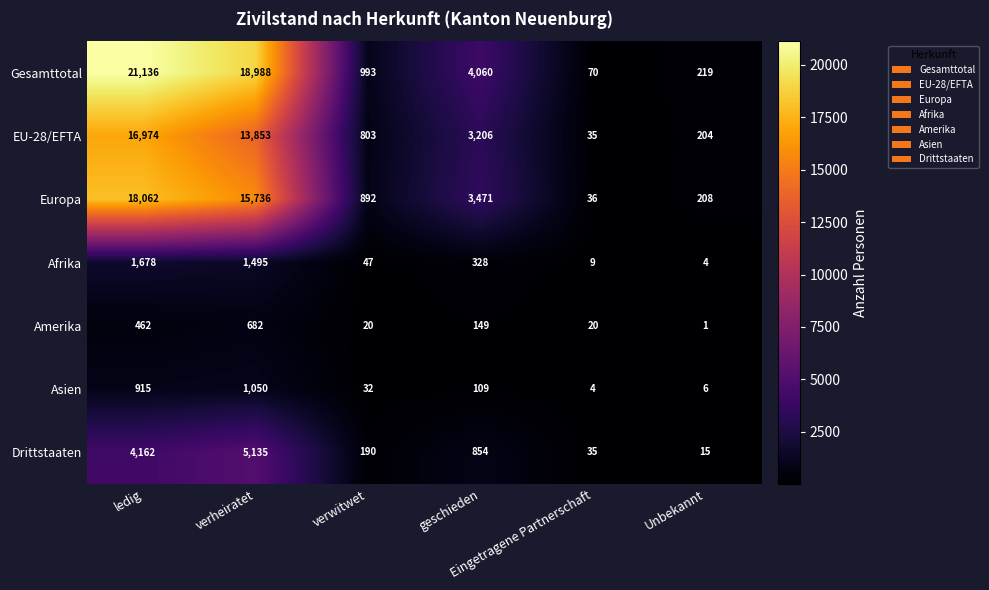

How many distinct data groups are displayed?

7